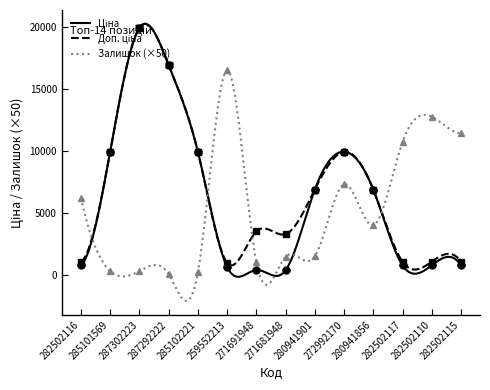

After their last crossing, which series has the higher values: Залишок or Доп. ціна?

Залишок